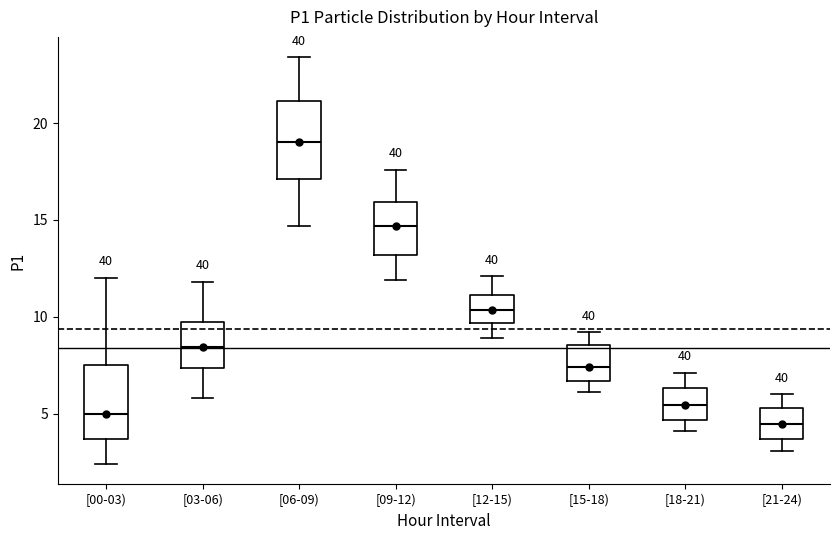

Reading left to right, transcribe this box plot: for each box, give where its median line is, the range the box spans, and where its two whiskers end, as read against the y-axis. The values are not printed on the chart, so give them approximately, as read against the axis.

[00-03): median 5.0, box 3.5 to 7.5, whiskers 2.5 to 12.0
[03-06): median 8.5, box 7.5 to 9.5, whiskers 6.0 to 12.0
[06-09): median 19.0, box 17.0 to 21.0, whiskers 14.5 to 23.5
[09-12): median 14.5, box 13.0 to 16.0, whiskers 12.0 to 17.5
[12-15): median 10.5, box 9.5 to 11.0, whiskers 9.0 to 12.0
[15-18): median 7.5, box 6.5 to 8.5, whiskers 6.0 to 9.0
[18-21): median 5.5, box 4.5 to 6.5, whiskers 4.0 to 7.0
[21-24): median 4.5, box 3.5 to 5.5, whiskers 3.0 to 6.0